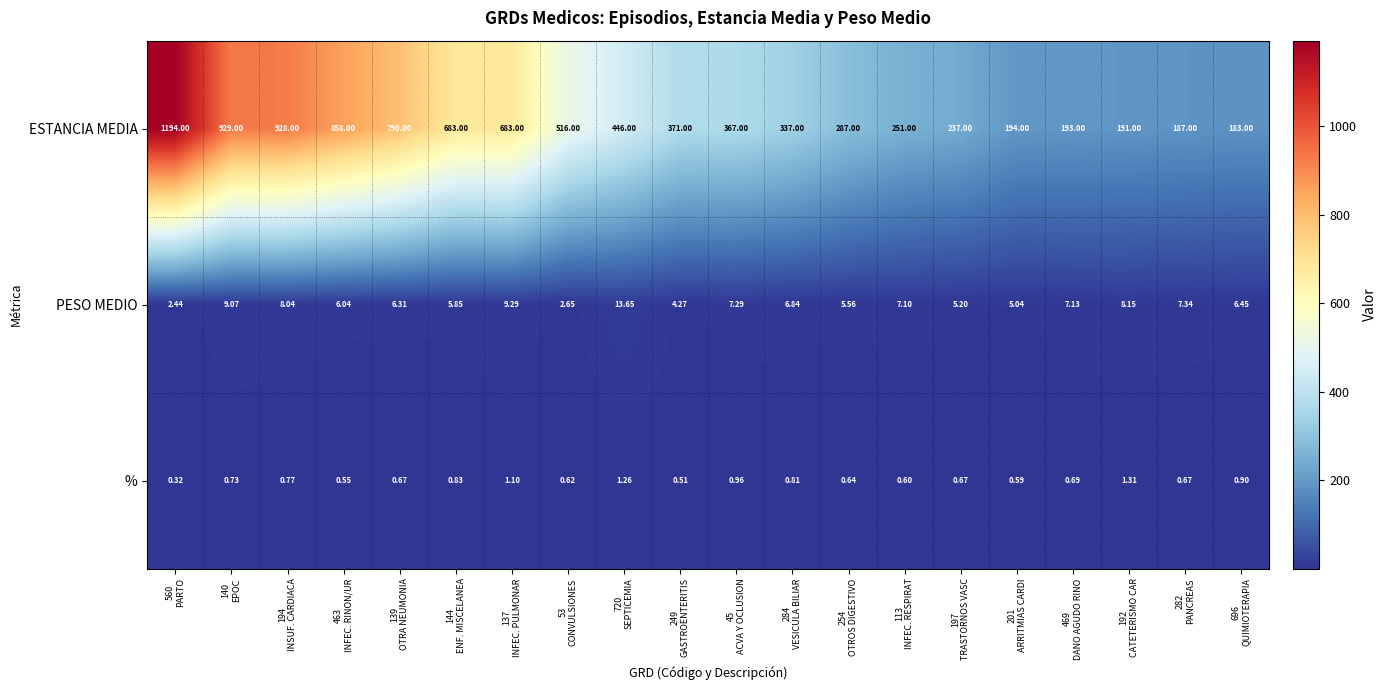

Rank the series by their maximum value, from highest to lowest.

ESTANCIA MEDIA, PESO MEDIO, %